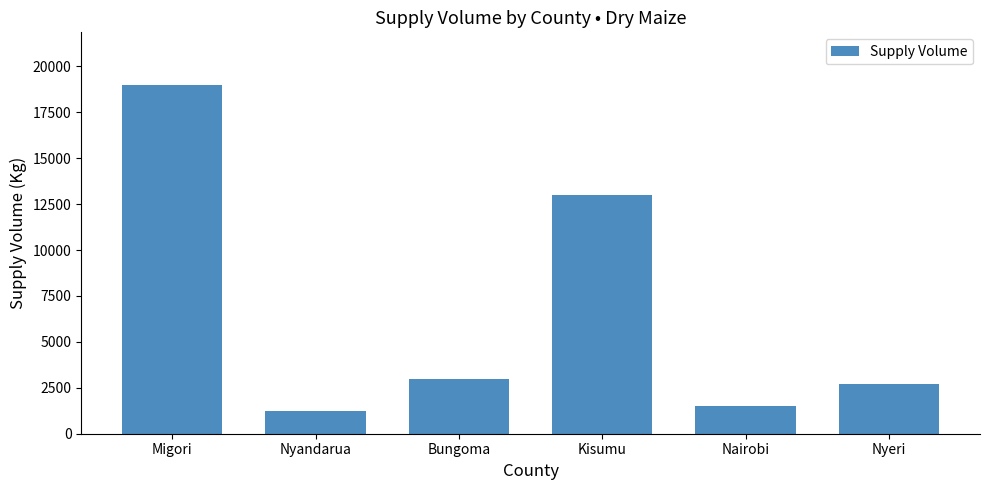

List the labels in order of value, smallest first.

Nyandarua, Nairobi, Nyeri, Bungoma, Kisumu, Migori